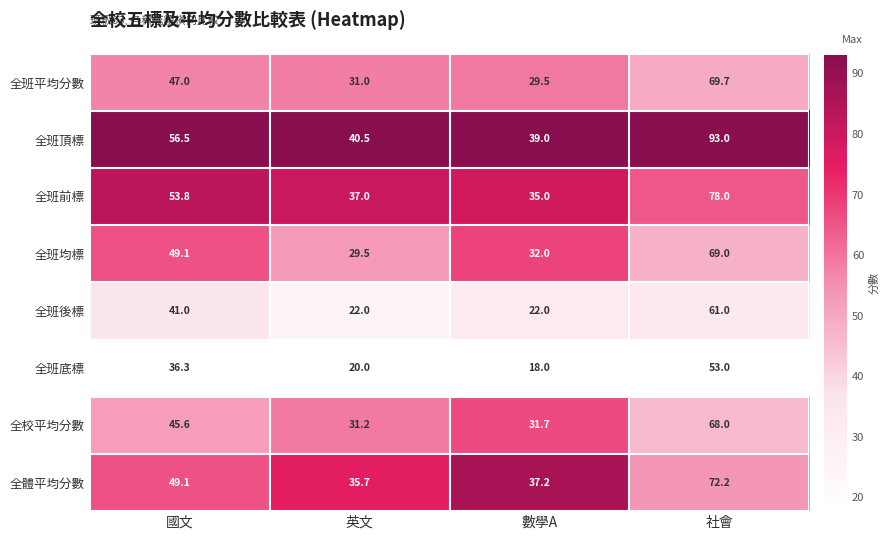

True or false: 全班底標 has a value of 9.8 at 國文.

False